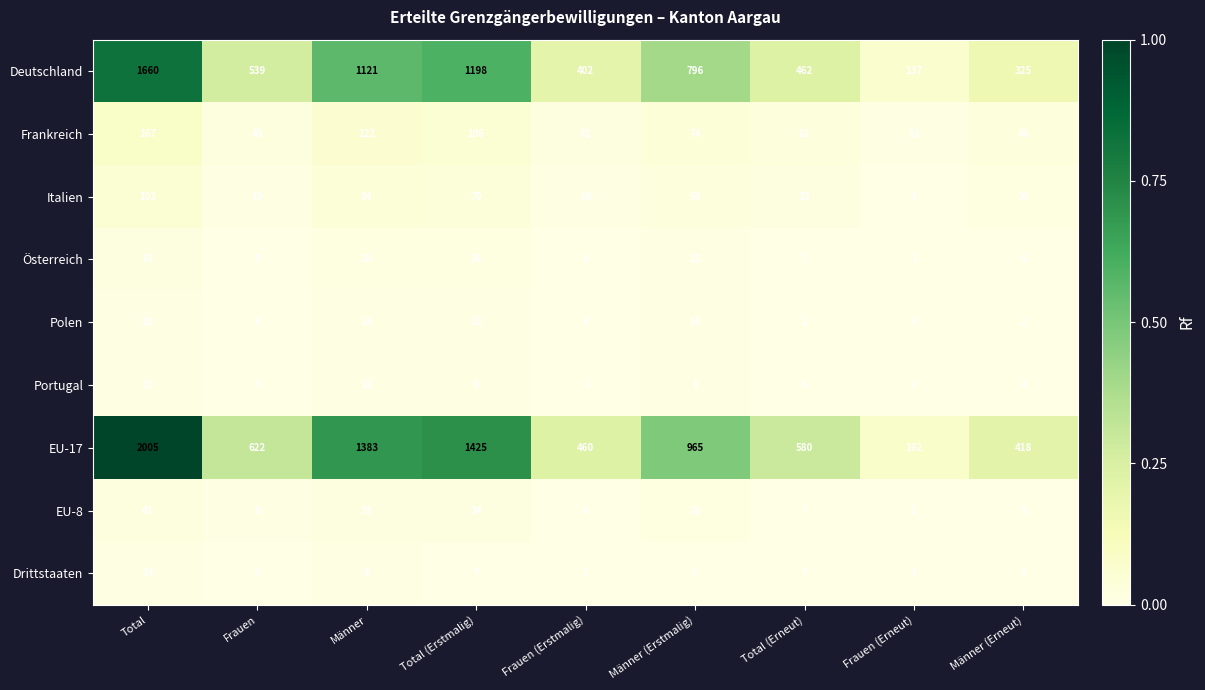

Count the number of categories in the chart.

9